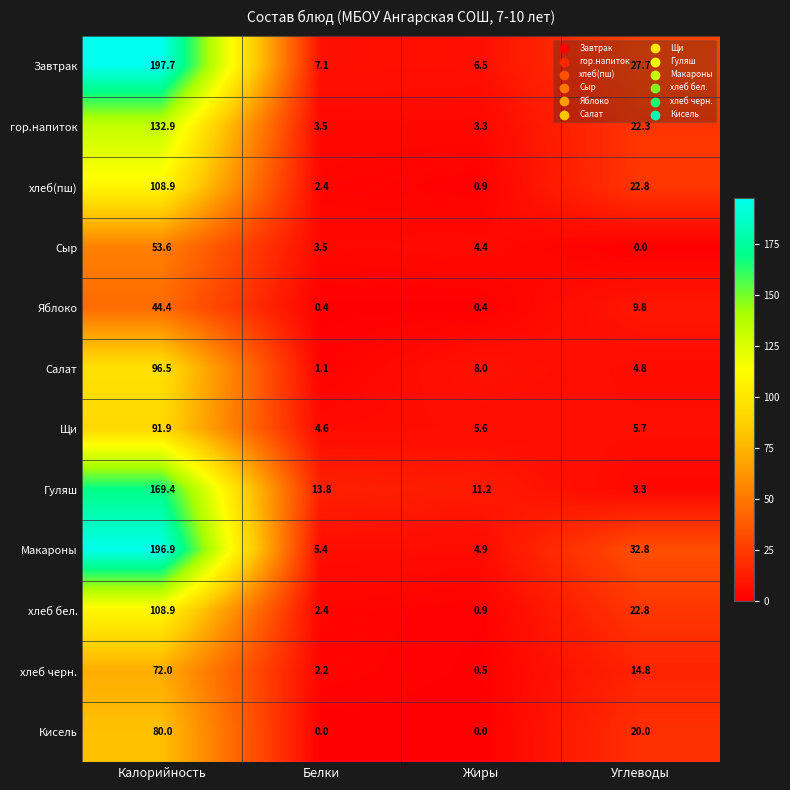

True or false: гор.напиток has a value of 2.4 at Белки.

False